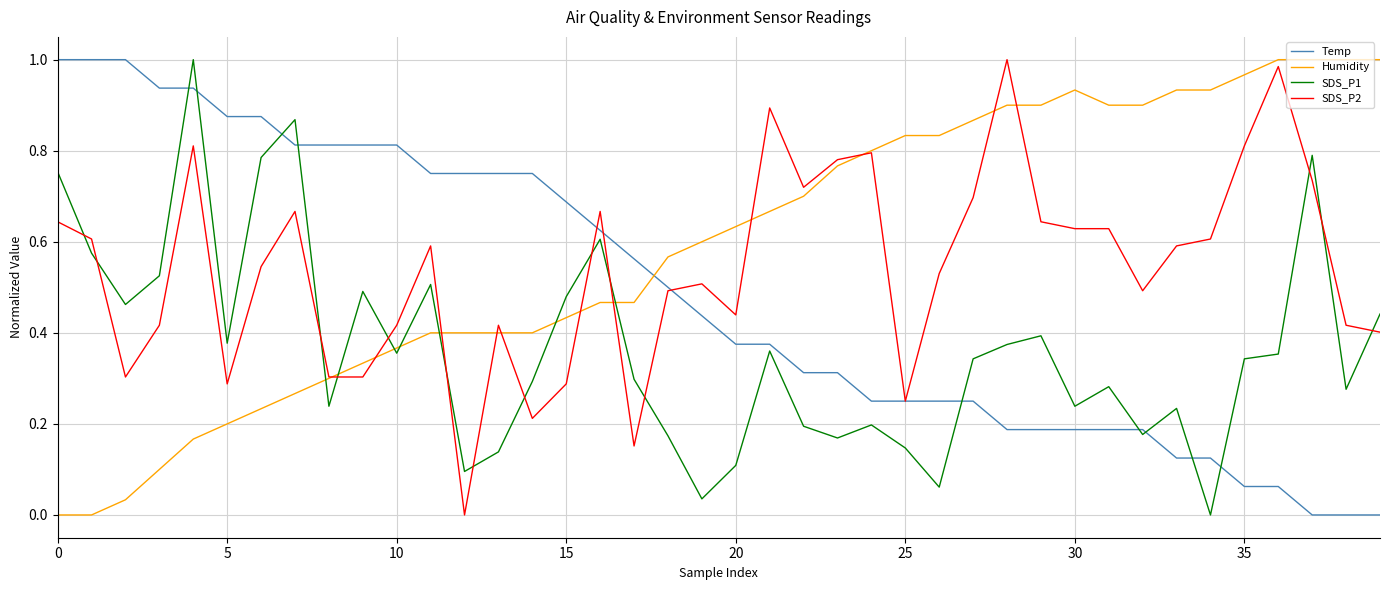

Which series has the largest total across all categories?

Humidity